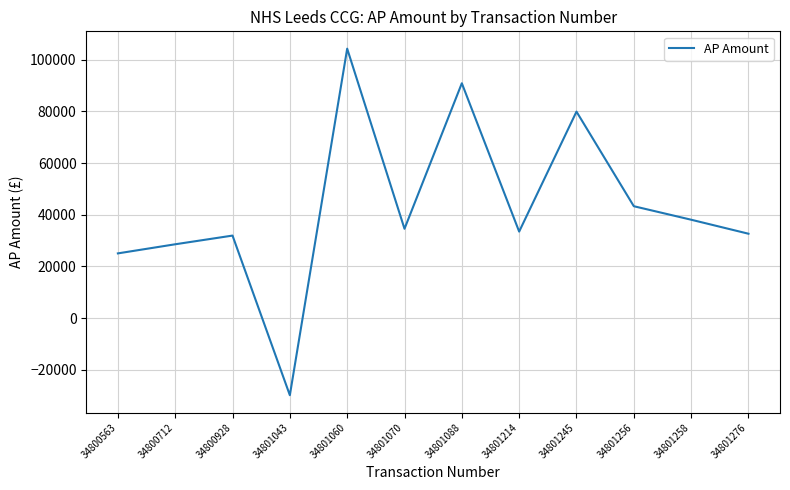

Approximately how many times larger is the value at 34801258 compared to 34800928?

1.2